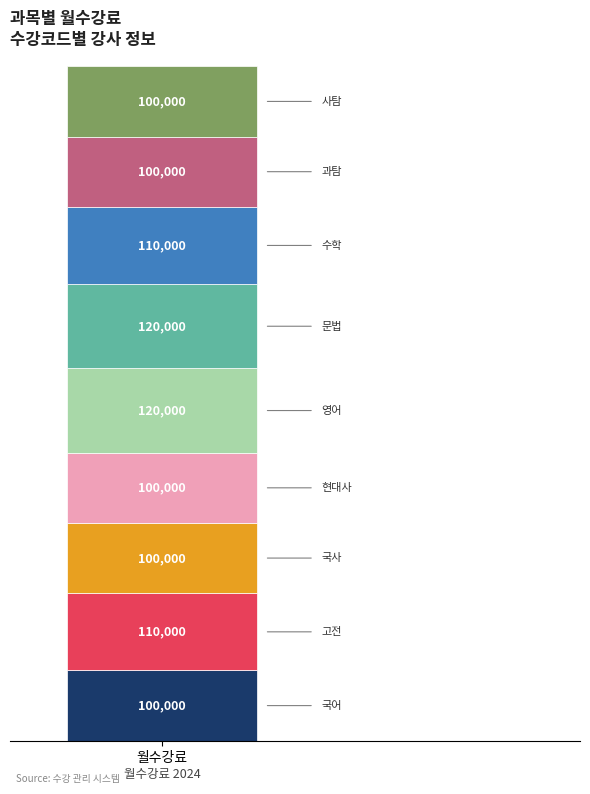

Reading left to right, what are the values for 국어?

월수강료=100000